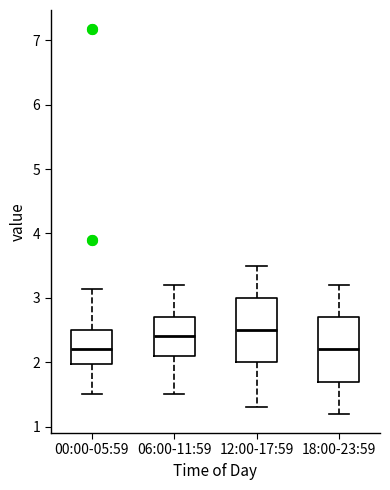

Which box has the highest median line?

12:00-17:59